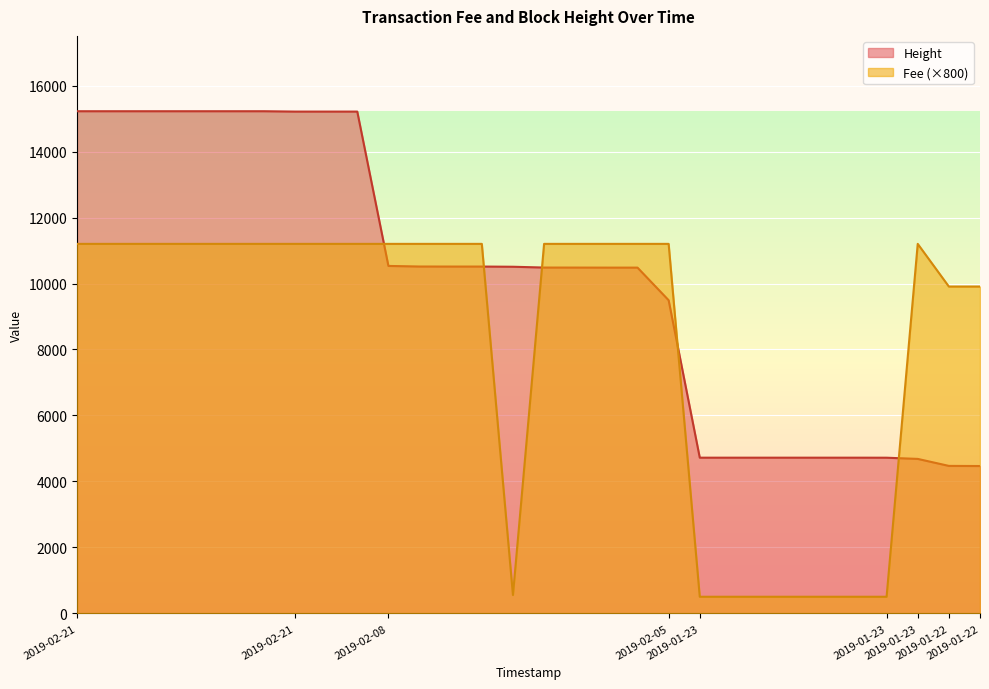

Which series has the largest total across all categories?

Height